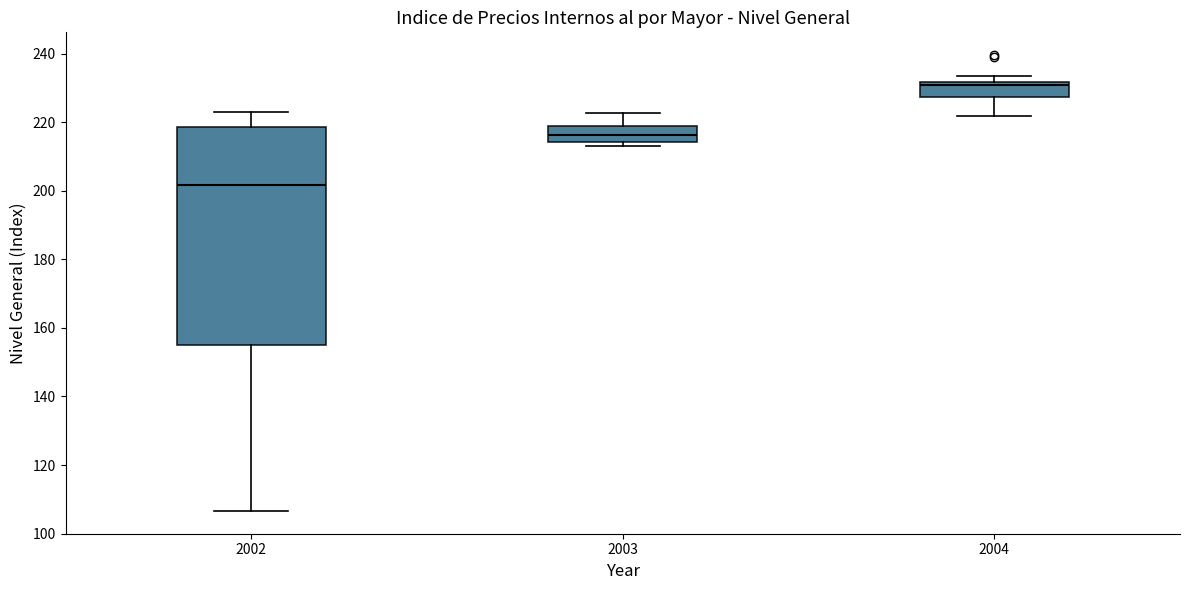

Reading left to right, read every box against the y-axis: the position of its median line, the range the box covers, and the ends of its whiskers. The values are not printed on the chart, so give them approximately, as read against the axis.

2002: median 202, box 154 to 218, whiskers 106 to 224
2003: median 216, box 214 to 220, whiskers 212 to 222
2004: median 230, box 228 to 232, whiskers 222 to 234